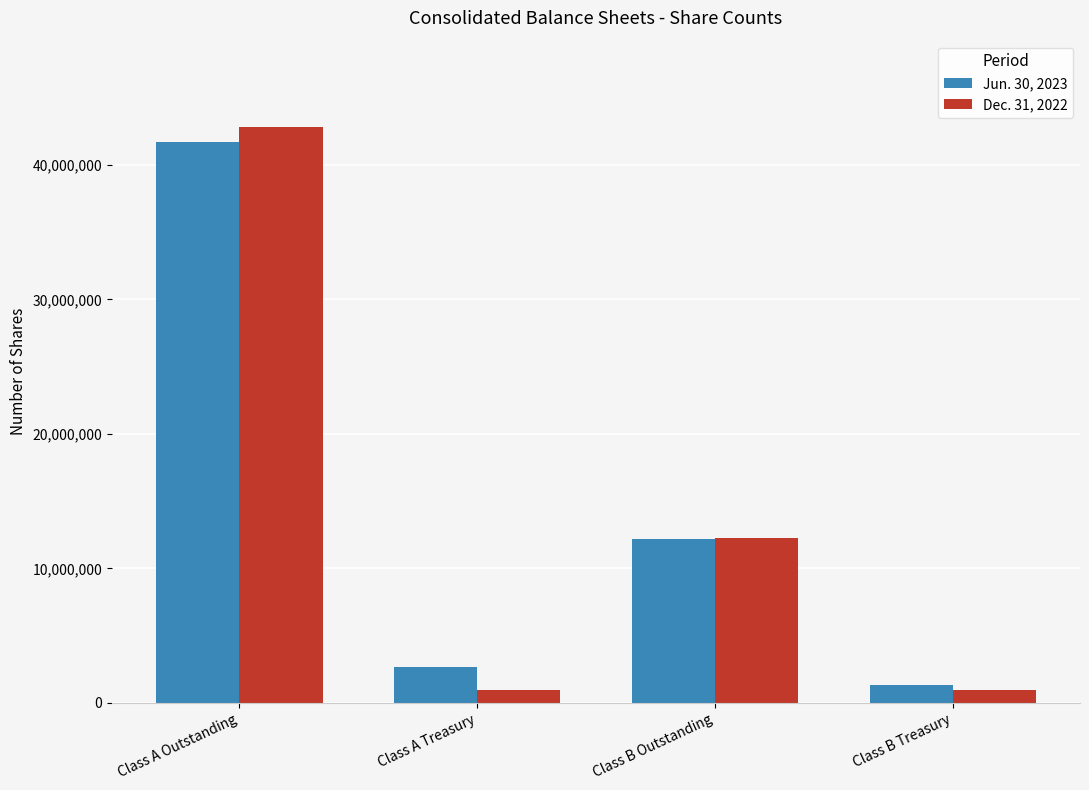

List the series in order of their peak value, highest first.

Dec. 31, 2022, Jun. 30, 2023